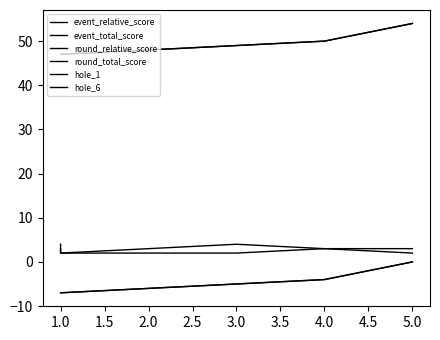

Count the round_relative_score values in the range -7 to -4.

4